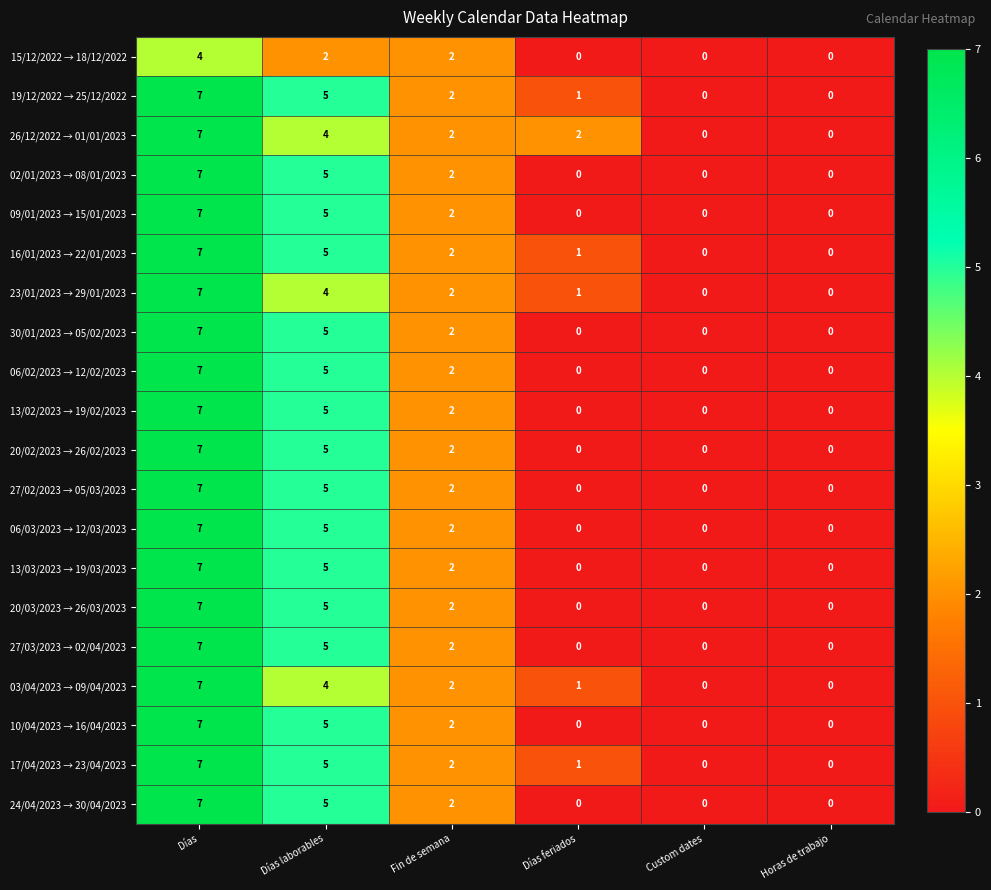

At which category is the sum across all series the highest?

Días